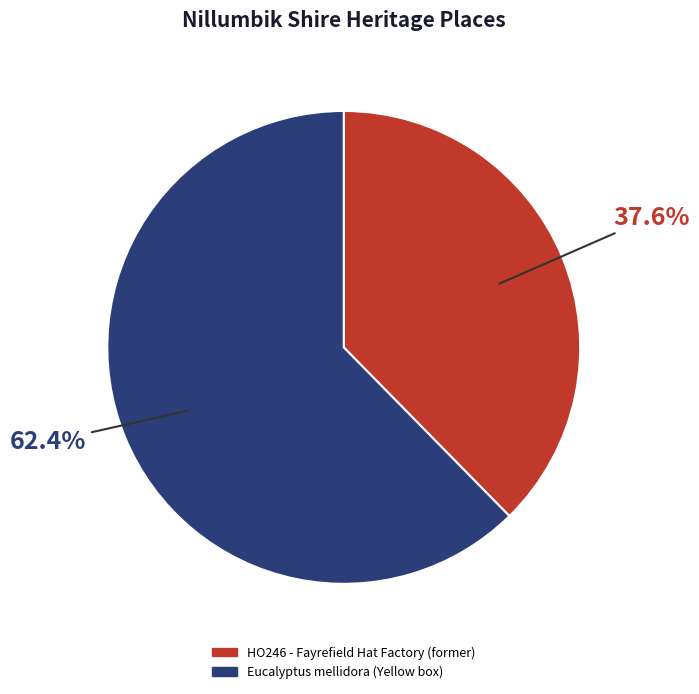

Between HO246 - Fayrefield Hat Factory (former) and Eucalyptus mellidora (Yellow box), which is larger?

Eucalyptus mellidora (Yellow box)